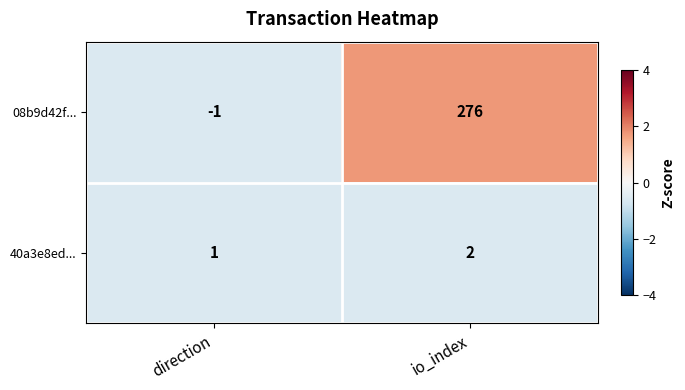

Where is 08b9d42f... nearest to the value 137?

direction